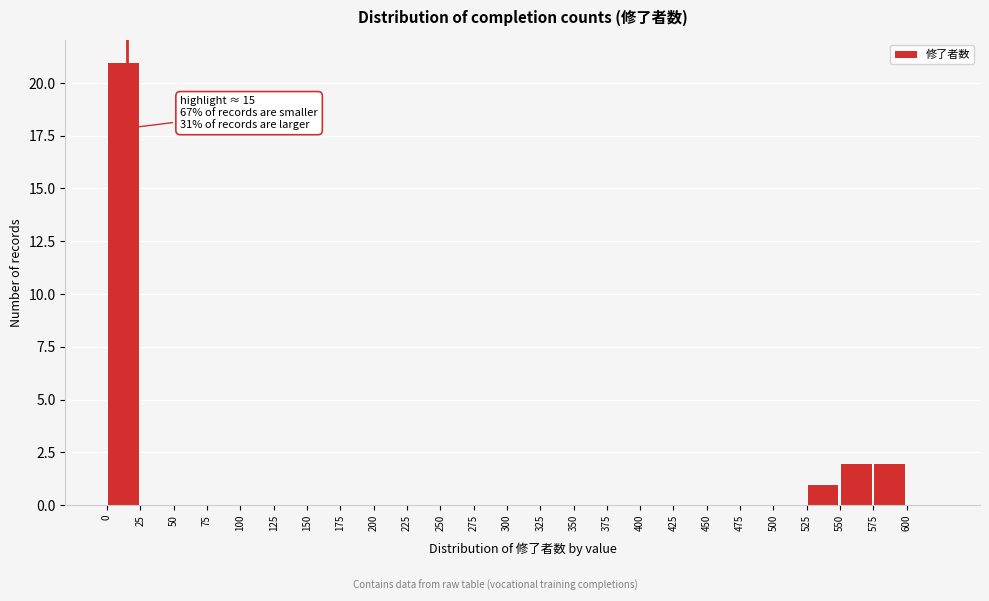

Which range on the x-axis has the tallest bar?

0 to 25